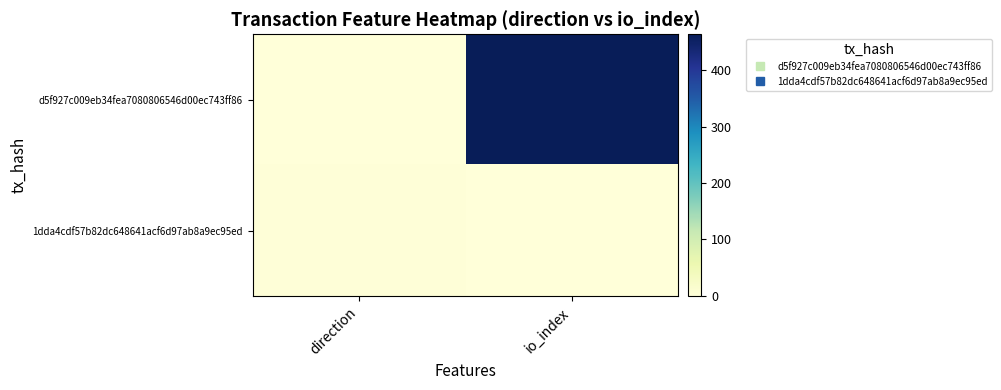

Rank the series by their maximum value, from highest to lowest.

d5f927c009eb34fea7080806546d00ec743ff86, 1dda4cdf57b82dc648641acf6d97ab8a9ec95ed